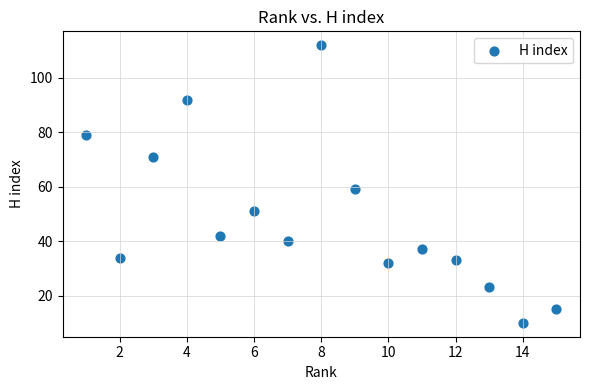

What Y value in the scatter plot is closest to 61?

59